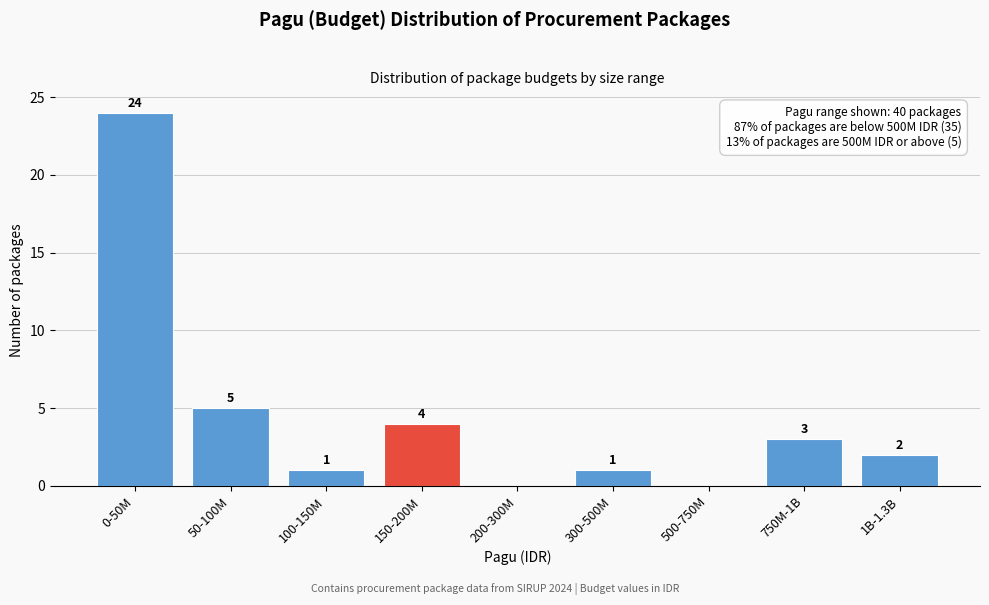

Reading left to right, list all the values displayed in this chart.

0-50M=24	50-100M=5	100-150M=1	150-200M=4	200-300M=0	300-500M=1	500-750M=0	750M-1B=3	1B-1.3B=2